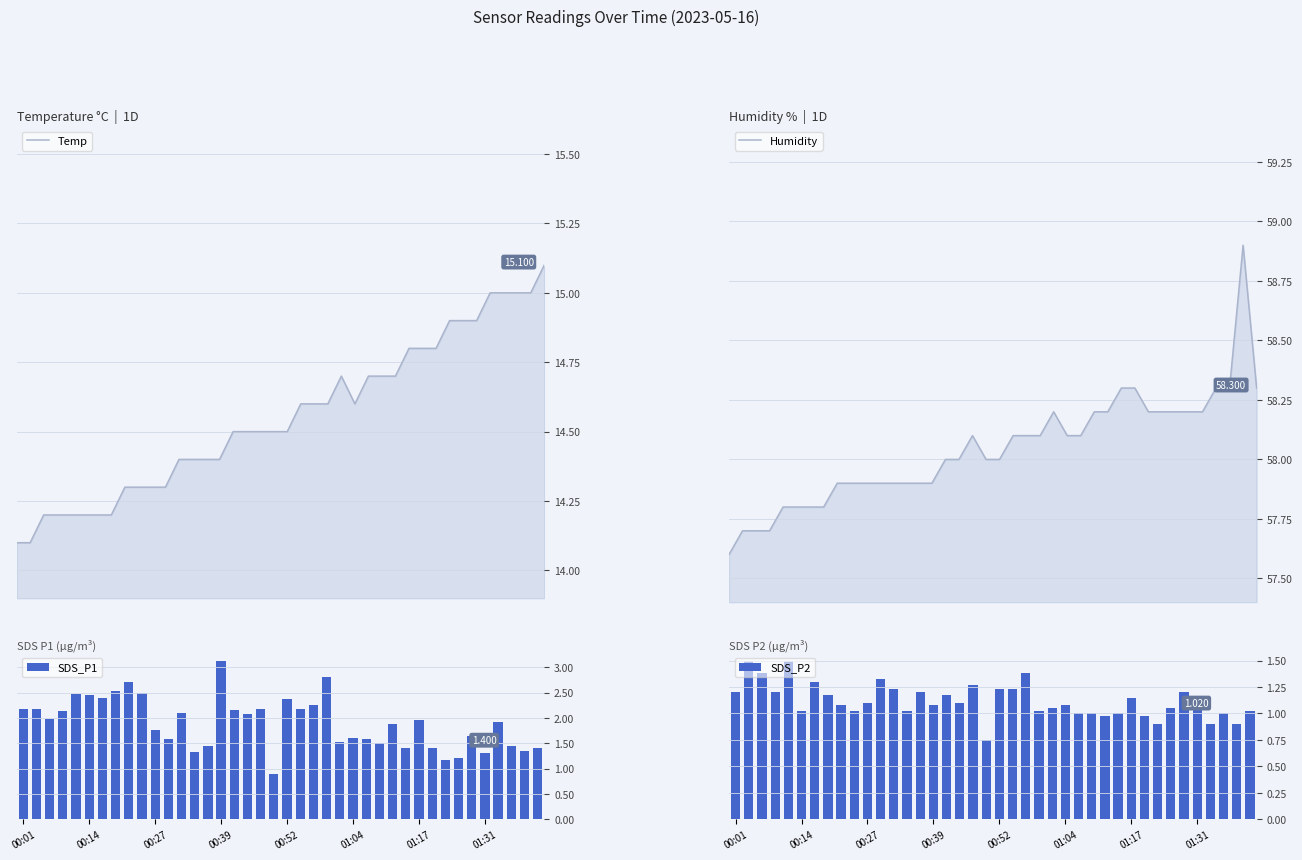

What is the lowest value of the Temp series?

14.1